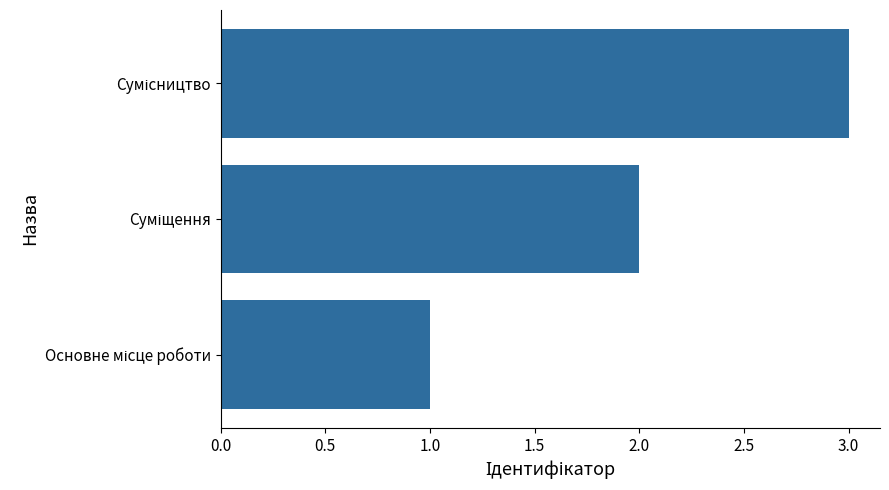

What is the maximum value shown in the chart?

3